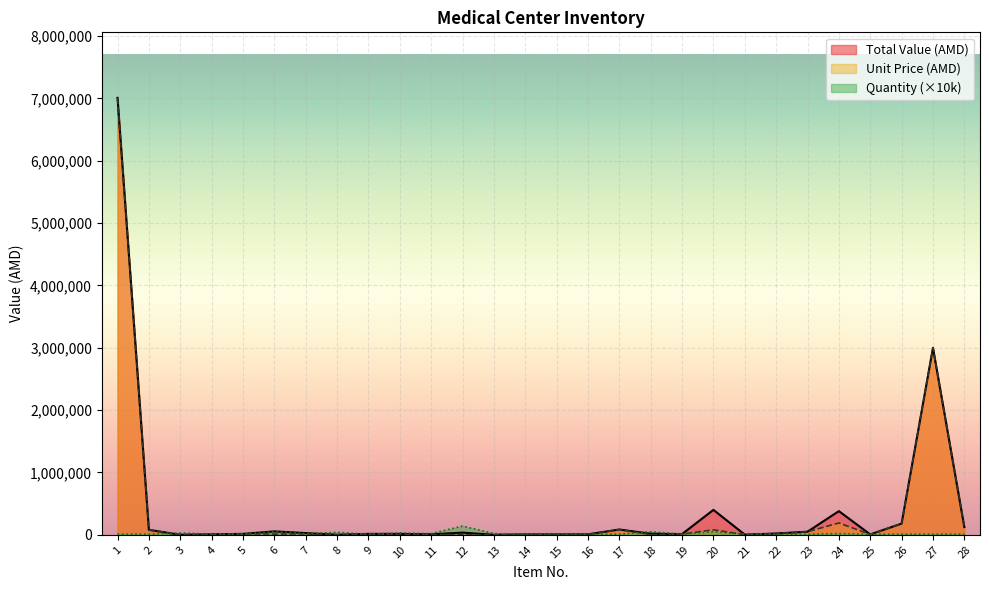

Which category has the highest value in the Total Value (AMD) series?

1